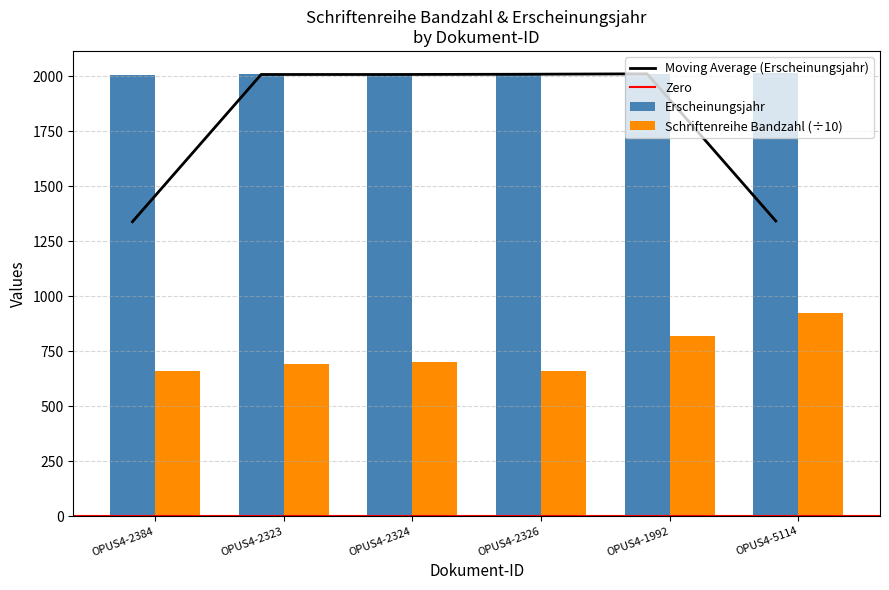

Which category has the highest value across all series?

OPUS4-5114